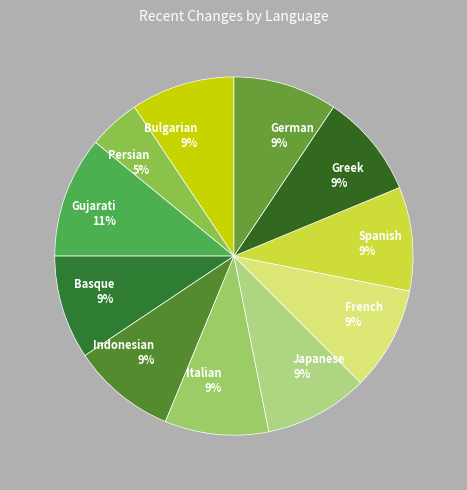

What percentage is the Basque slice, to the nearest percent?

9%